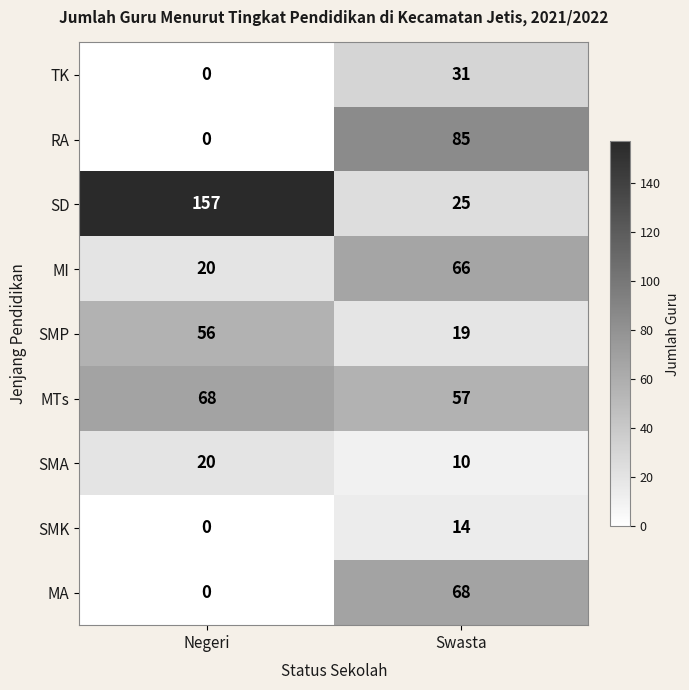

Reading left to right, extract all data points from this chart.

TK: Negeri=0	Swasta=31
RA: Negeri=0	Swasta=85
SD: Negeri=157	Swasta=25
MI: Negeri=20	Swasta=66
SMP: Negeri=56	Swasta=19
MTs: Negeri=68	Swasta=57
SMA: Negeri=20	Swasta=10
SMK: Negeri=0	Swasta=14
MA: Negeri=0	Swasta=68